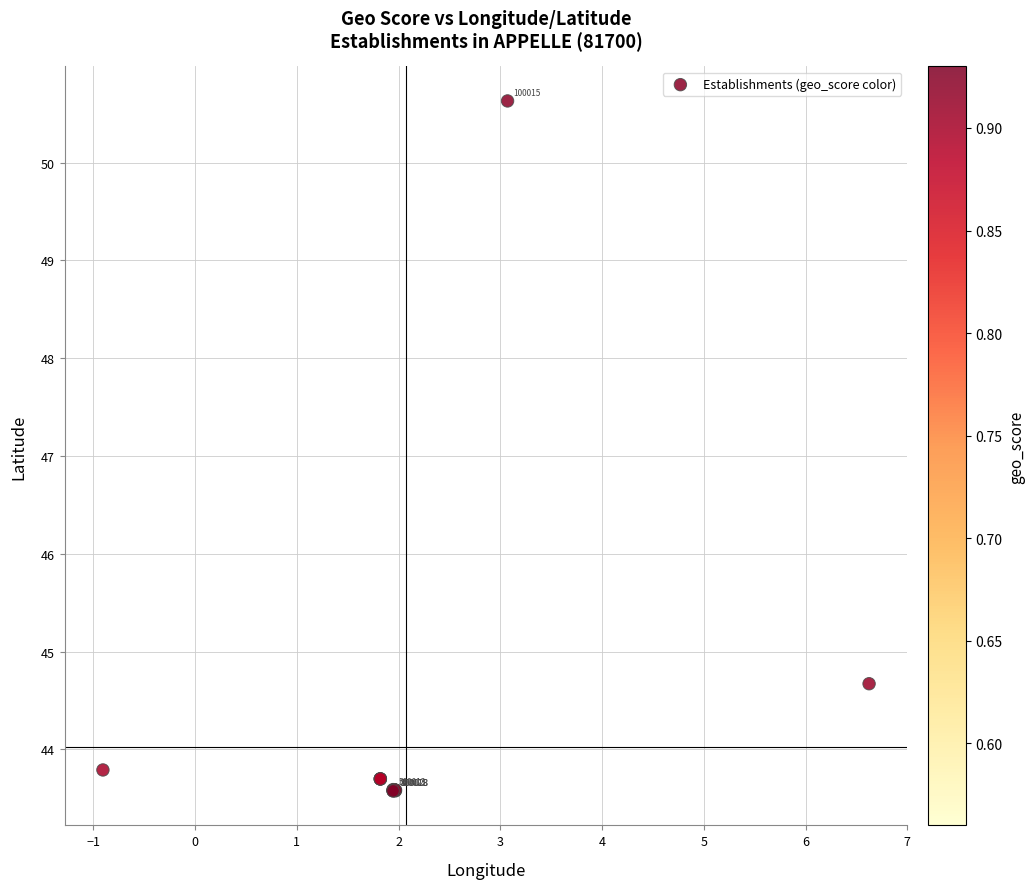

What Y value in the scatter plot is closest to 47?

44.7